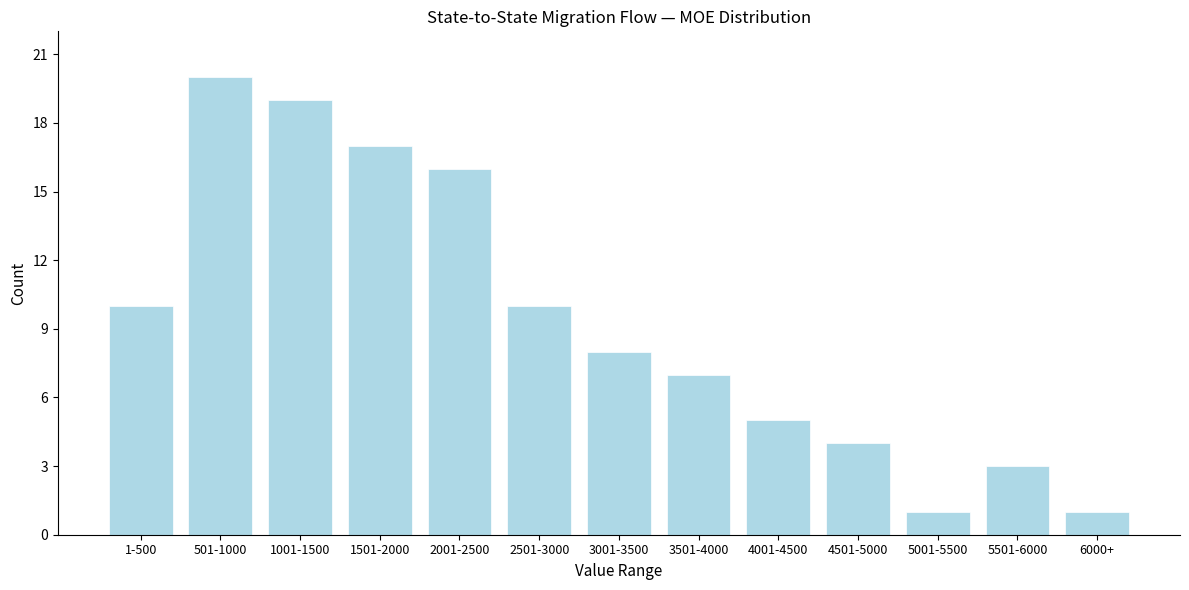

Reading left to right, transcribe all the data shown in this chart.

10	20	19	17	16	10	8	7	5	4	1	3	1